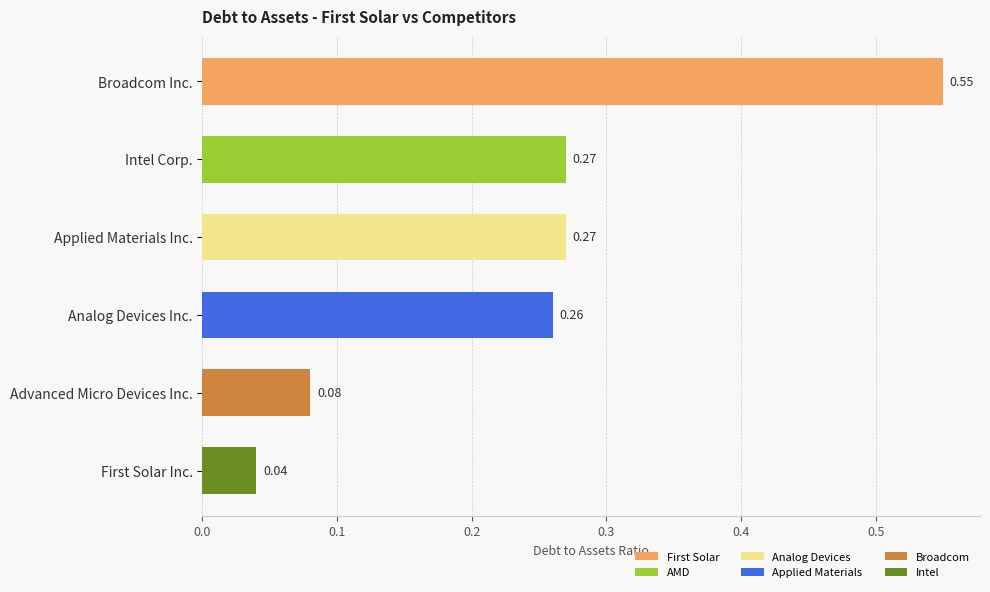

What is the label of the 4th bar from the bottom?

Applied Materials Inc.